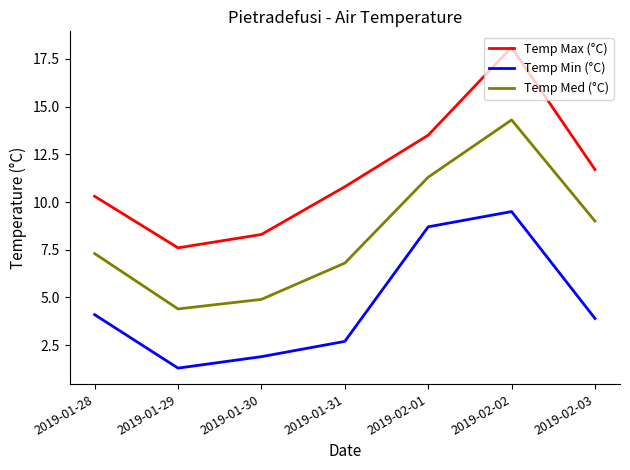

The value of Temp Min (°C) at 2019-02-01 is 4.1. True or false?

False